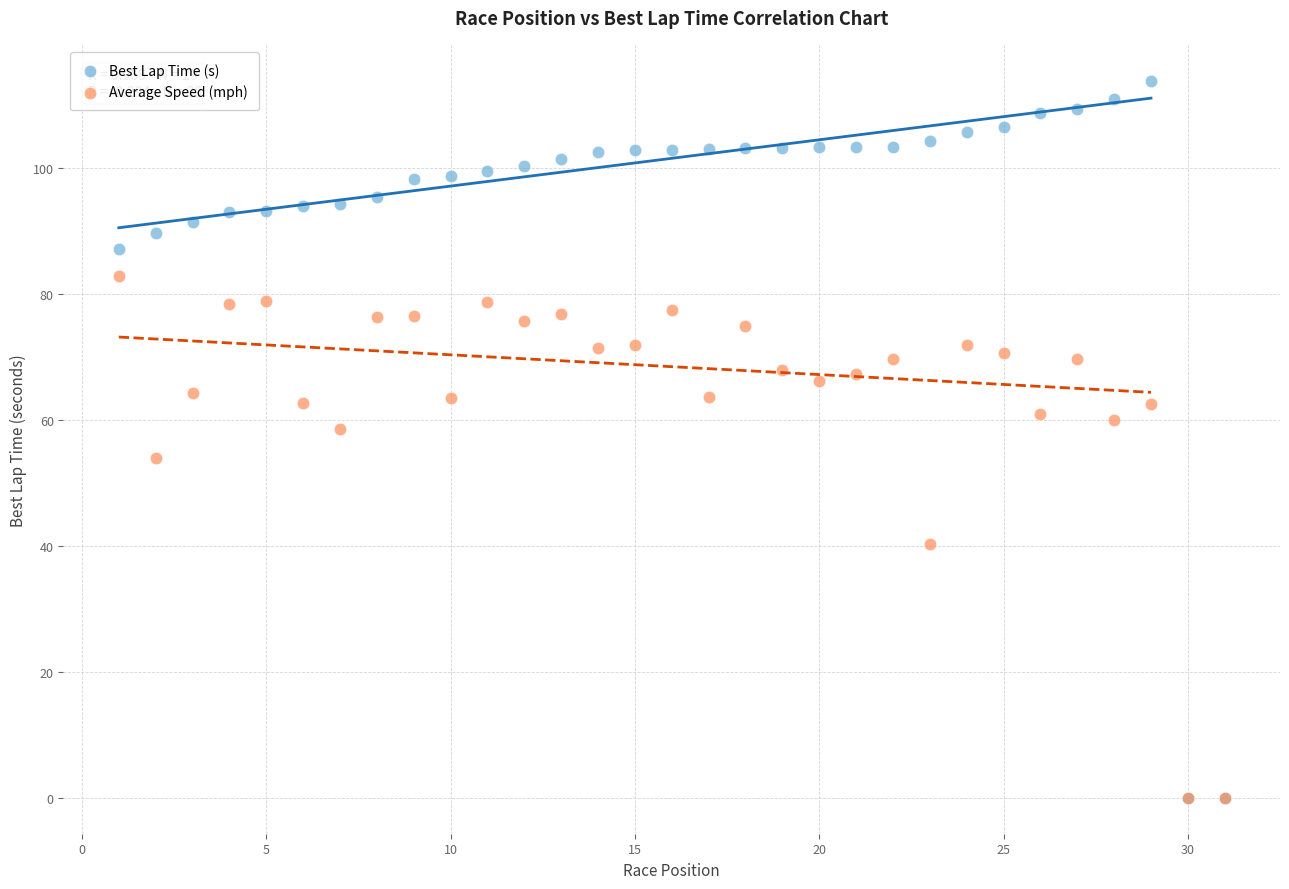

What are all the series names shown in the legend?

Best Lap Time (s), Average Speed (mph)